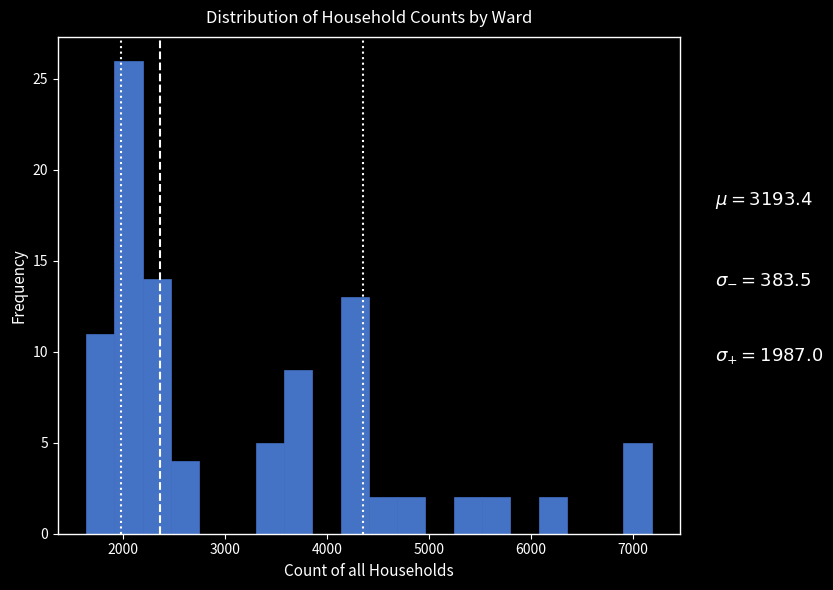

Around what value on the x-axis is the tallest bar? Give the approximate position of its centre, as read against the axis.

2100